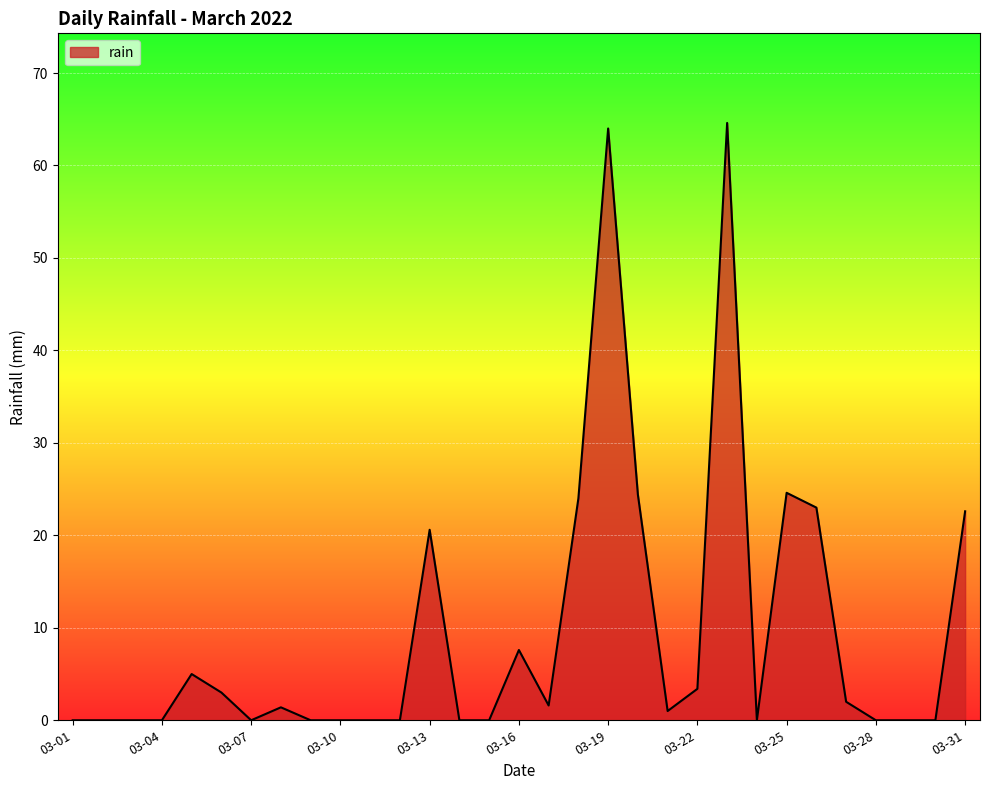

What is the difference between the maximum and minimum values?

64.6